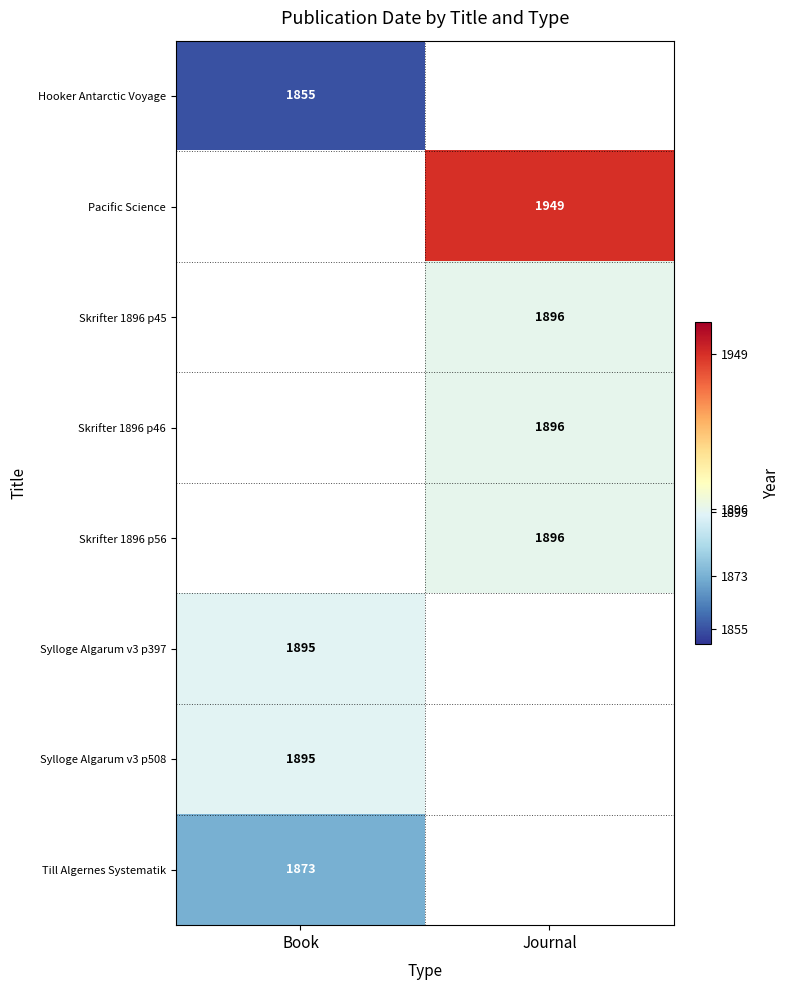

True or false: Hooker Antarctic Voyage has a value of 2994 at Book.

False